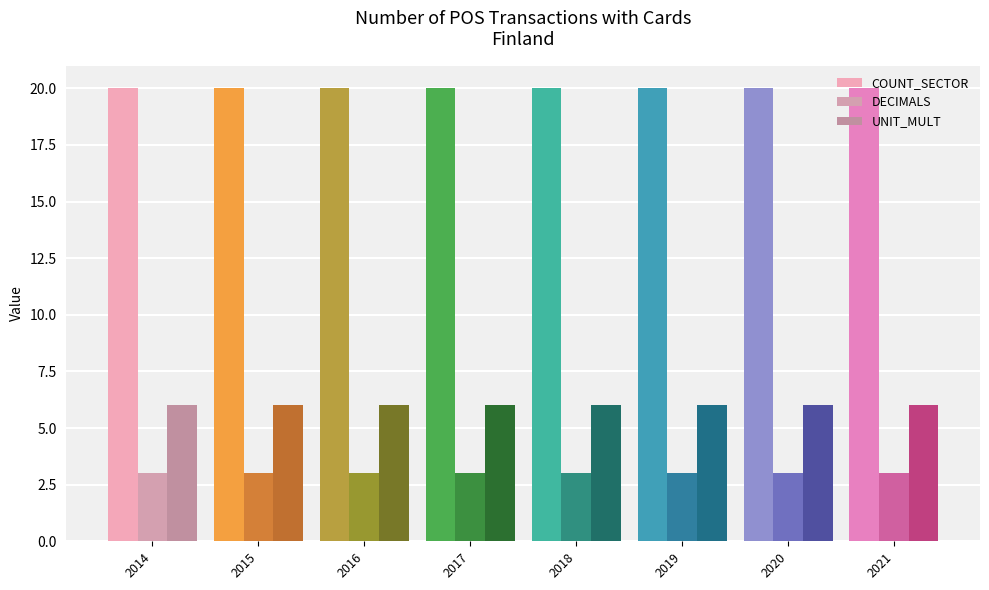

Reading left to right, list all the values displayed in this chart.

COUNT_SECTOR: 20	20	20	20	20	20	20	20
DECIMALS: 3	3	3	3	3	3	3	3
UNIT_MULT: 6	6	6	6	6	6	6	6